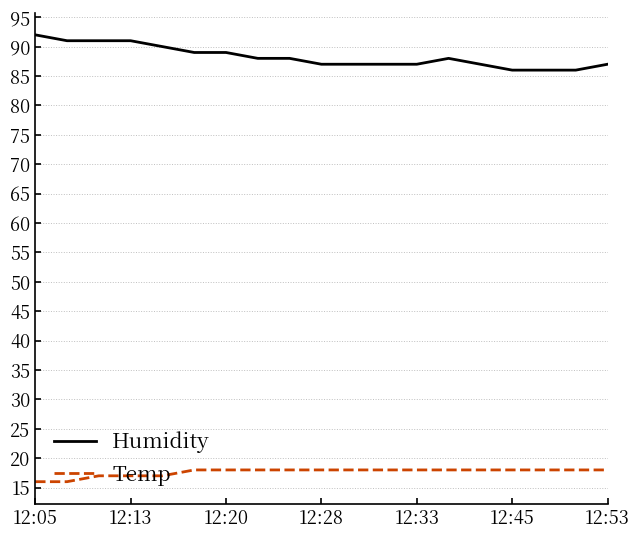

Count the Humidity values in the range 87 to 90.

12